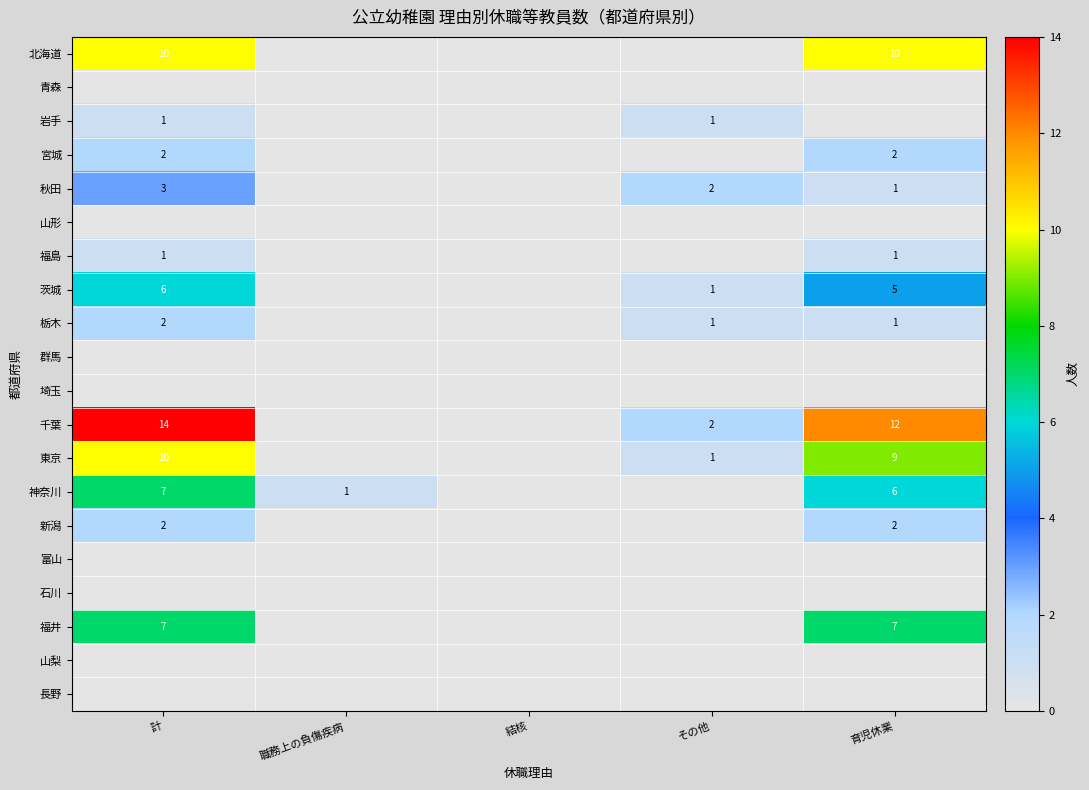

True or false: 茨城 has a value of 5 at 育児休業.

True